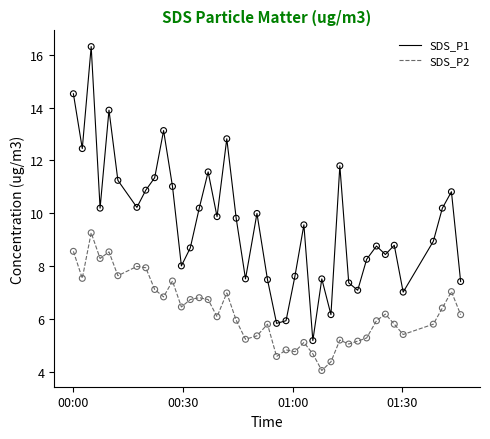

Which series has the largest total across all categories?

SDS_P1